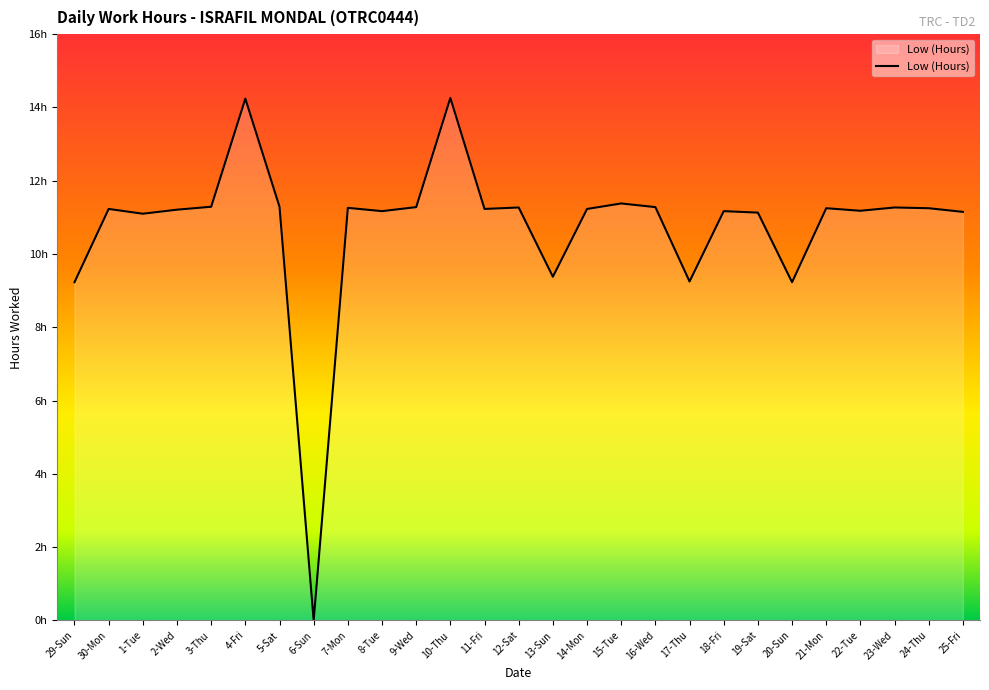

Does the chart display data point markers on the line(s)?

No